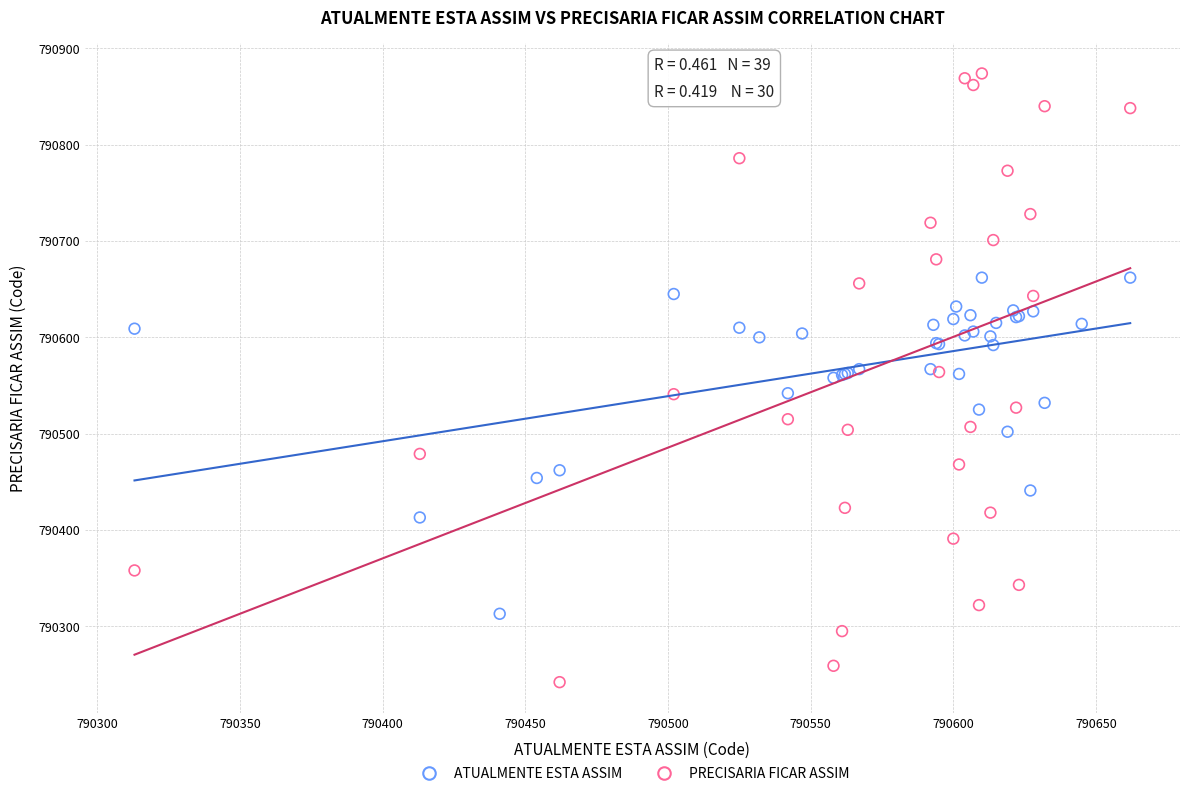

Which series reaches the minimum Y coordinate?

PRECISARIA FICAR ASSIM